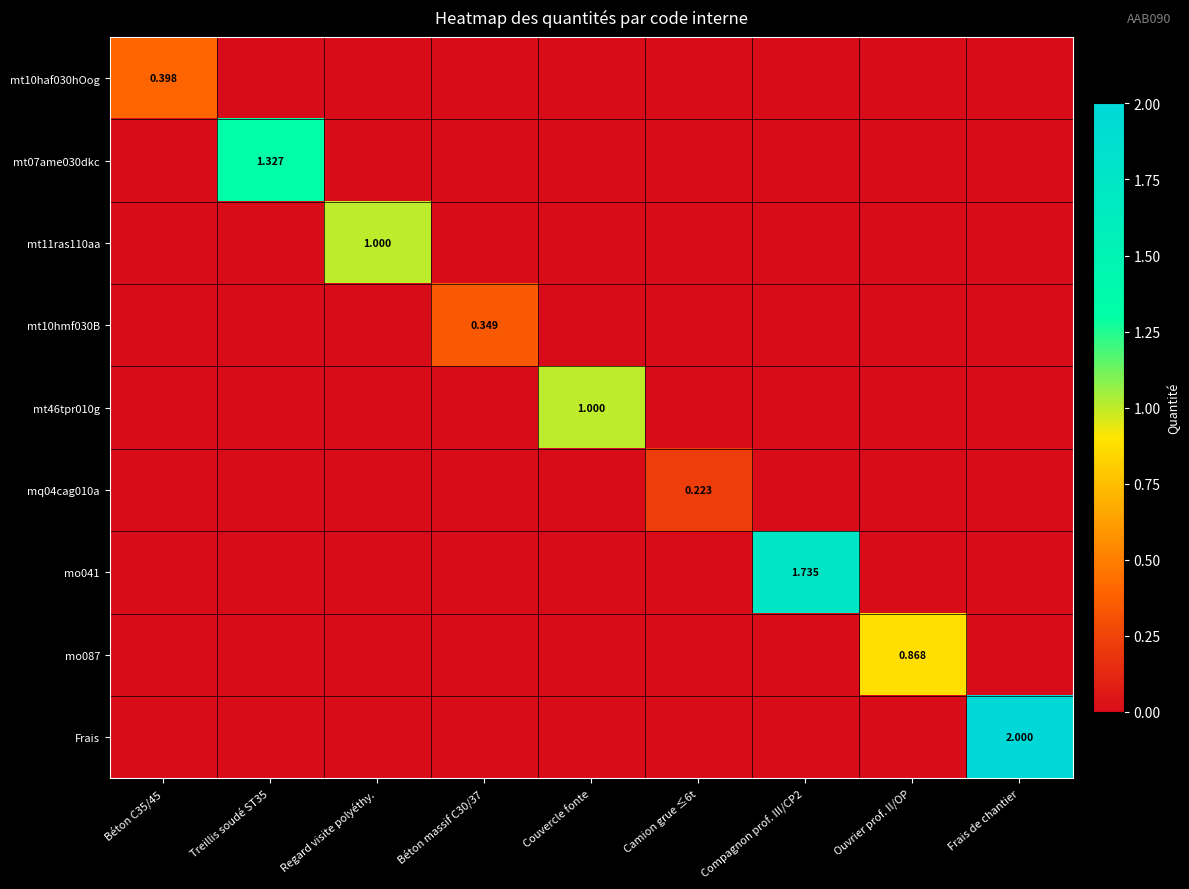

Is the value of mo041 at Compagnon prof. III/CP2 greater than the value of Frais at Frais de chantier?

No